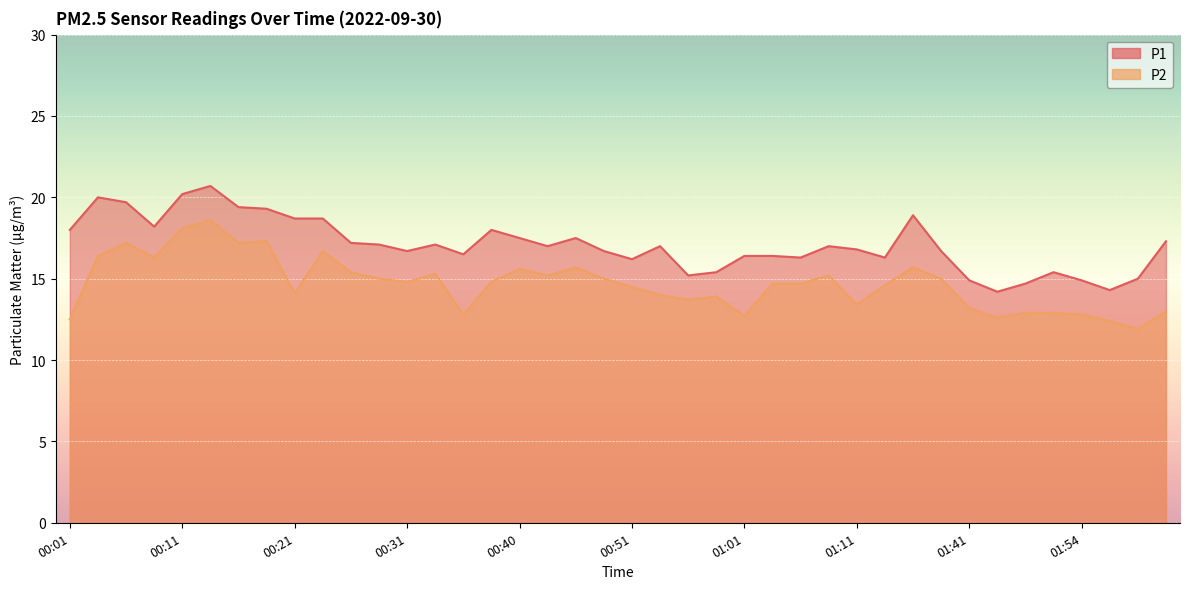

Does the chart display data point markers on the line(s)?

No